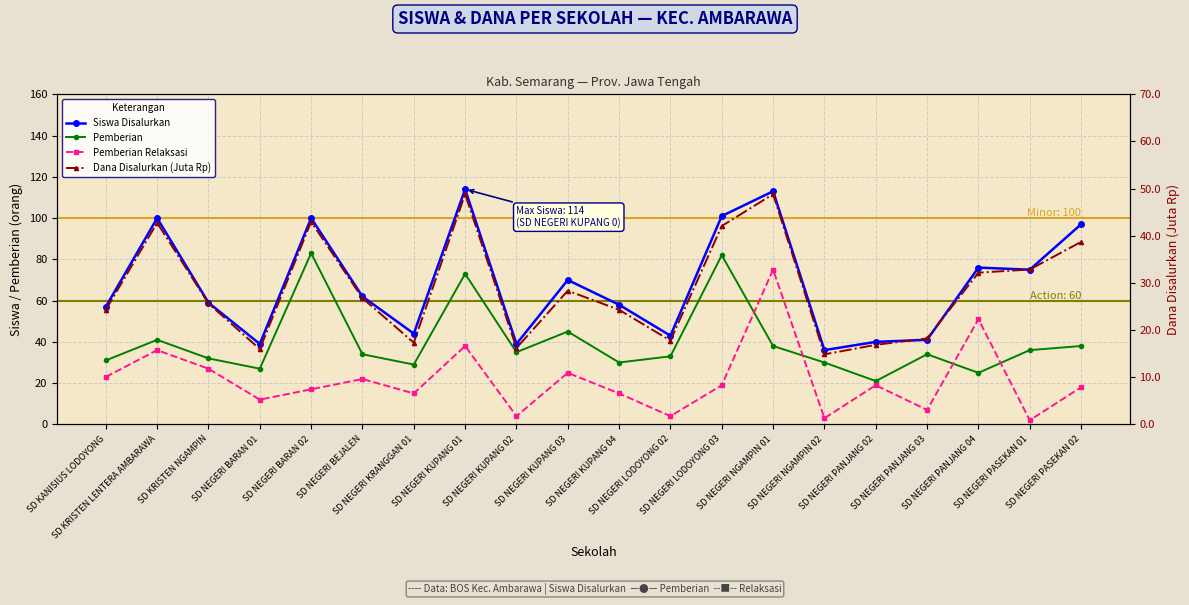

Read the Pemberian Relaksasi value at SD NEGERI NGAMPIN 02.

3.0